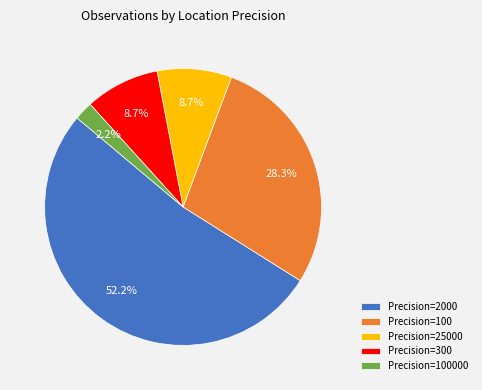

Is the sum of Precision=100 and Precision=300 greater than half?

No